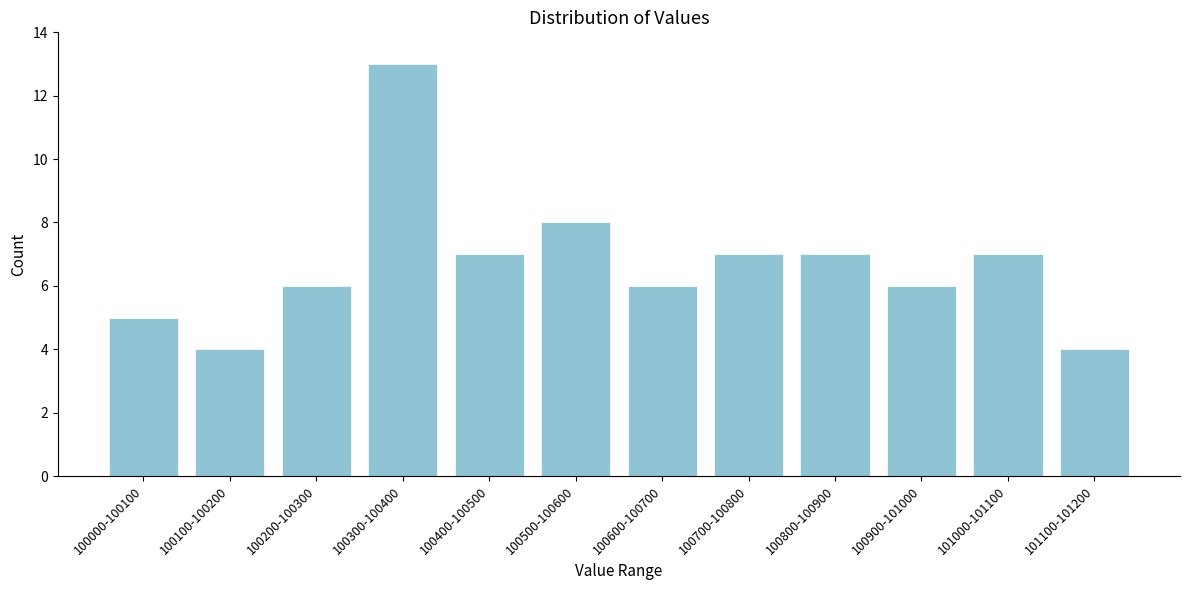

Reading left to right, what are all the values shown in this chart?

5	4	6	13	7	8	6	7	7	6	7	4